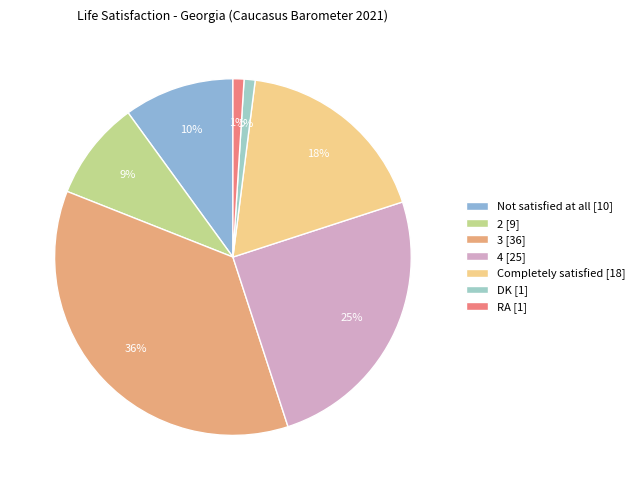

What portion of the pie excludes Completely satisfied?

82.0%